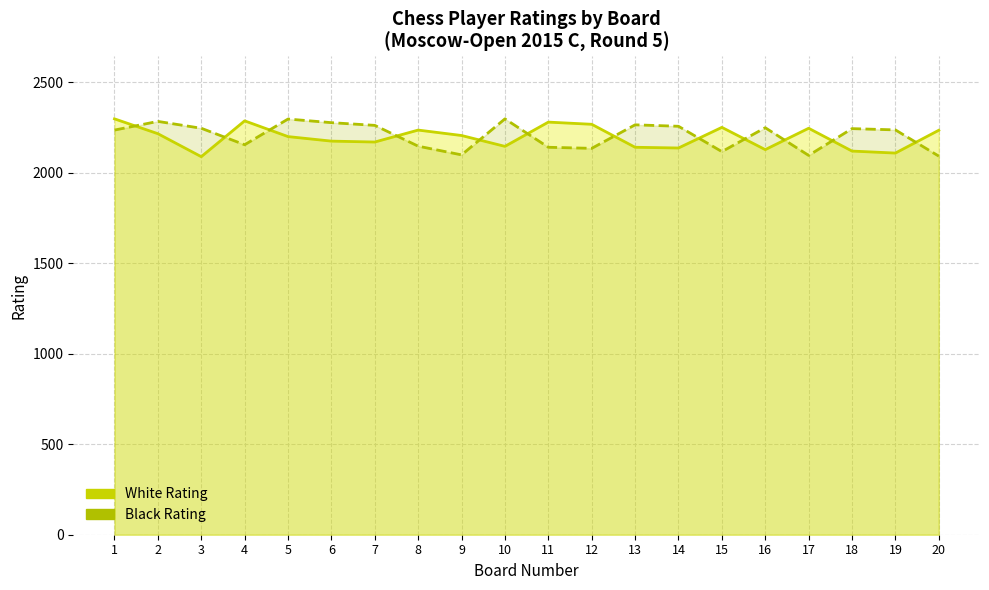

The value of Black Rating at 12 is 2135. True or false?

True